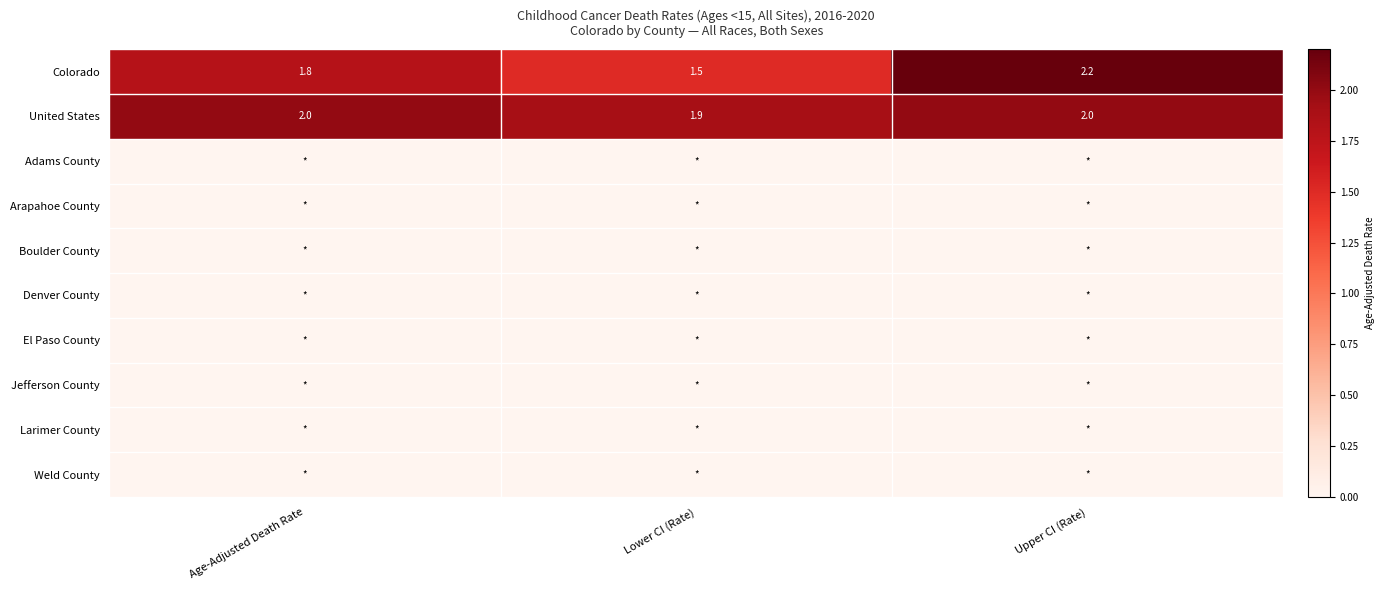

What is the spread (max minus min) of values at Upper CI (Rate)?

2.2